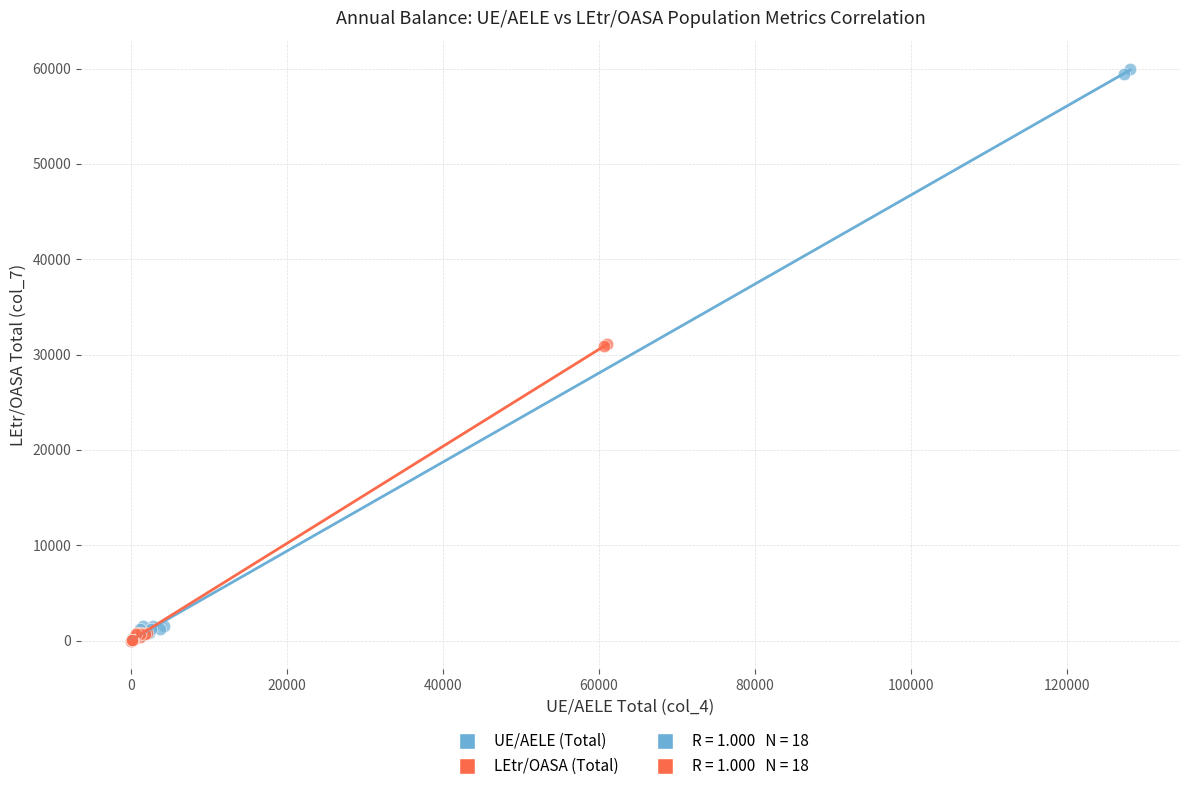

Which series has the largest Y range (max minus min)?

UE/AELE (Total)